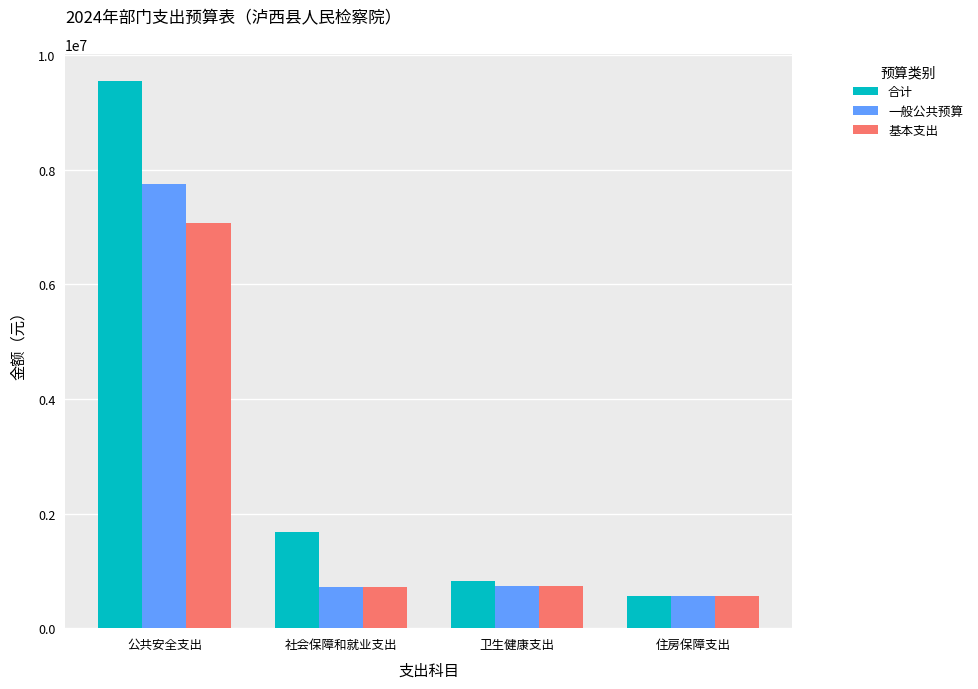

How many bars are there in each group?

3